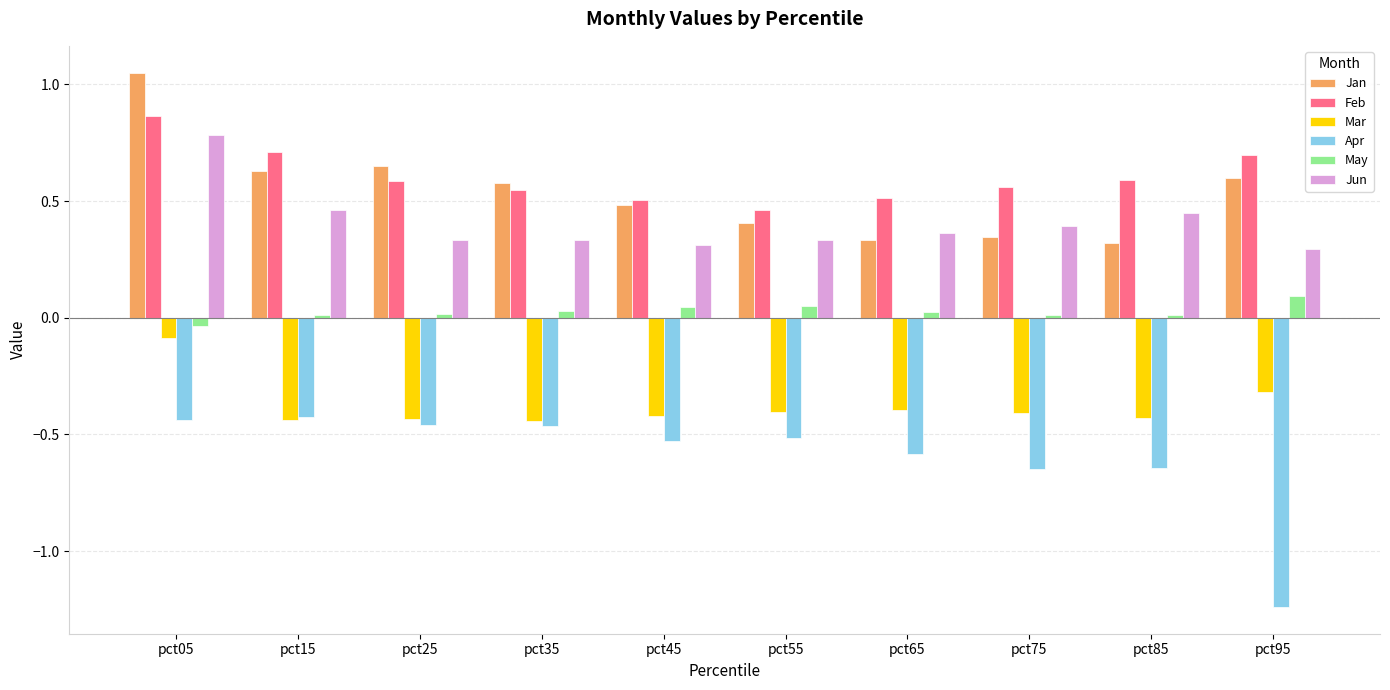

How many groups of bars are there?

10